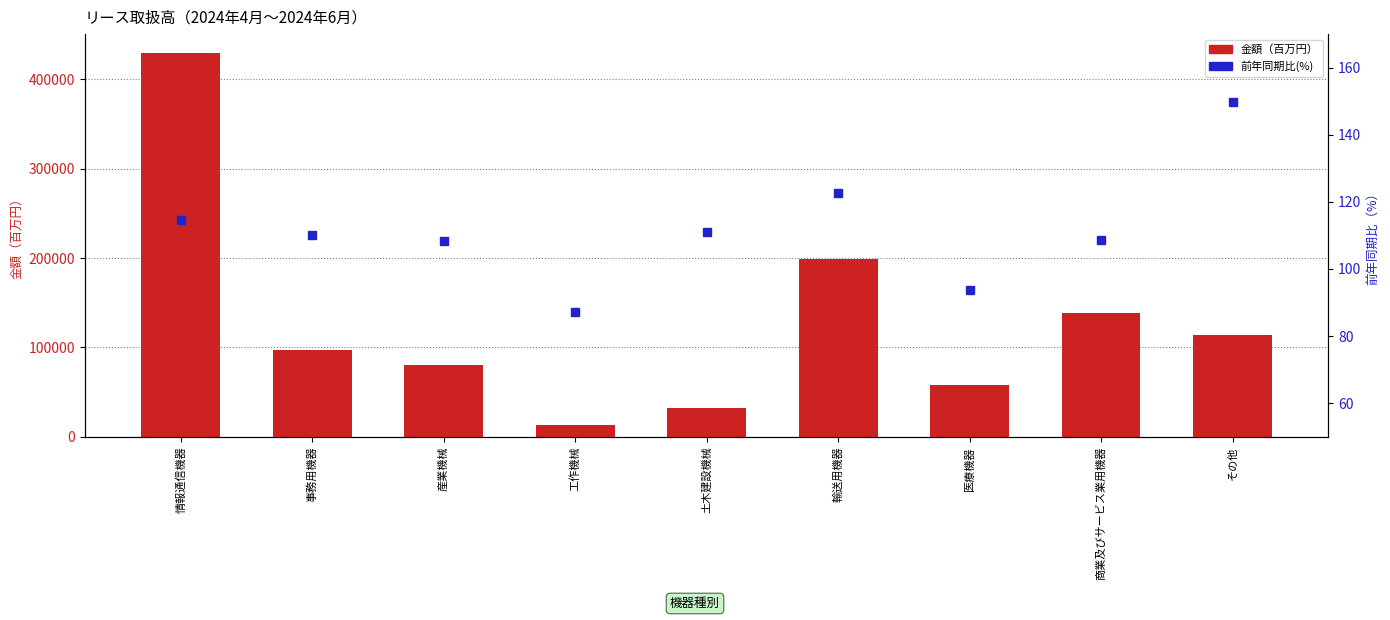

What is the smallest value displayed?

87.3